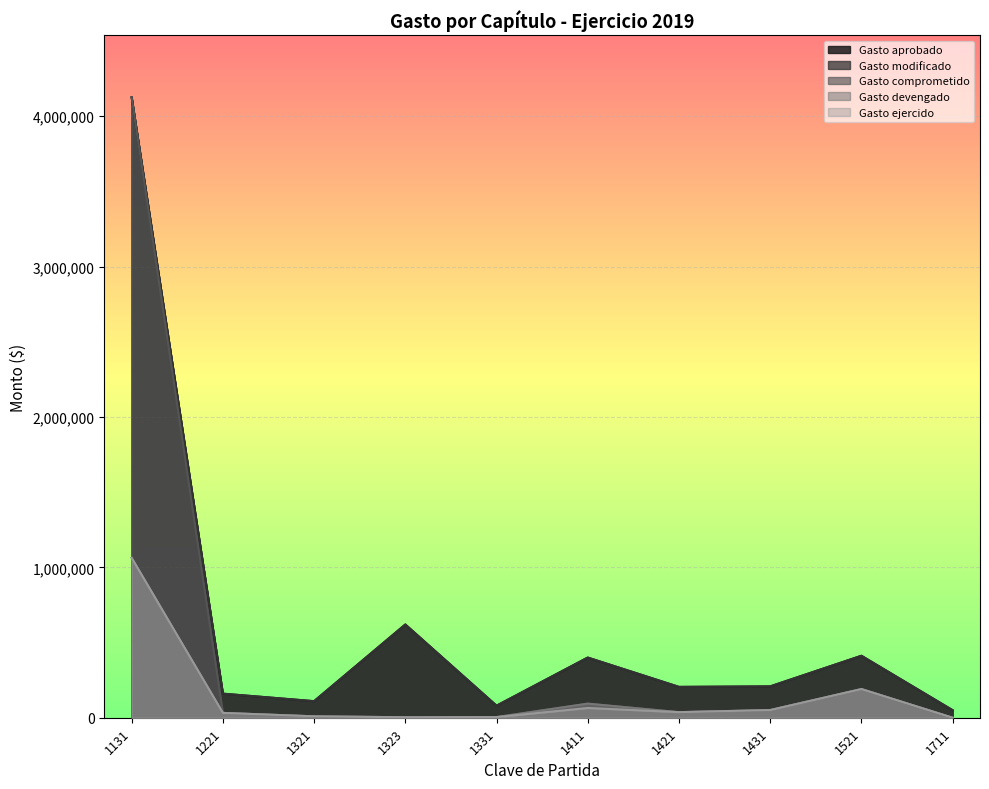

True or false: Gasto ejercido and Gasto aprobado intersect in this chart.

False